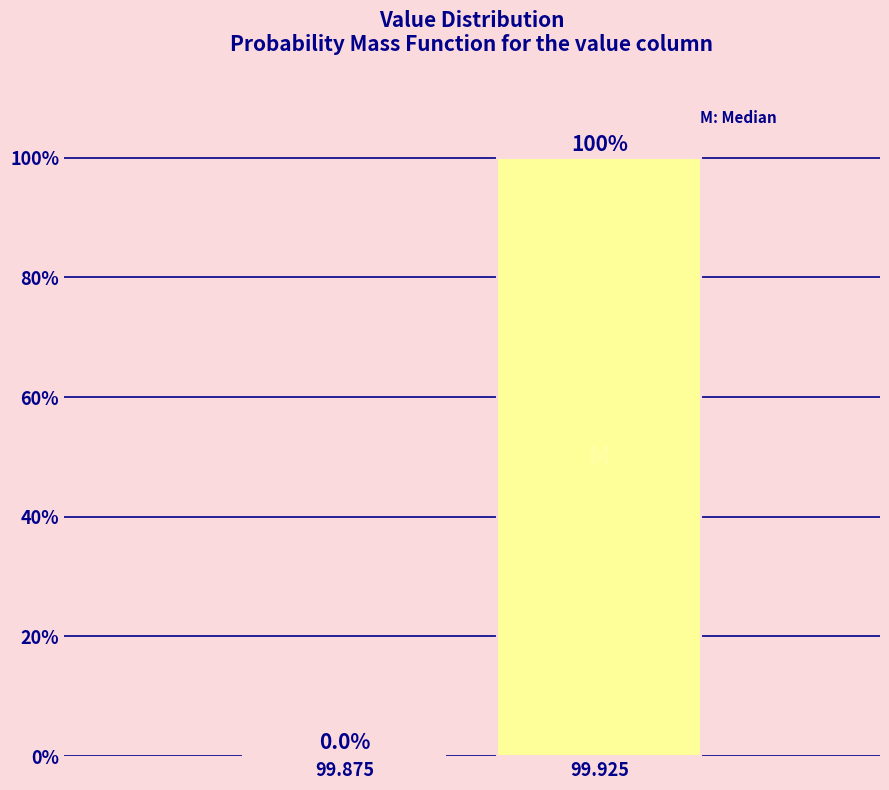

Reading left to right, transcribe all the data shown in this chart.

99.875=0	99.925=100